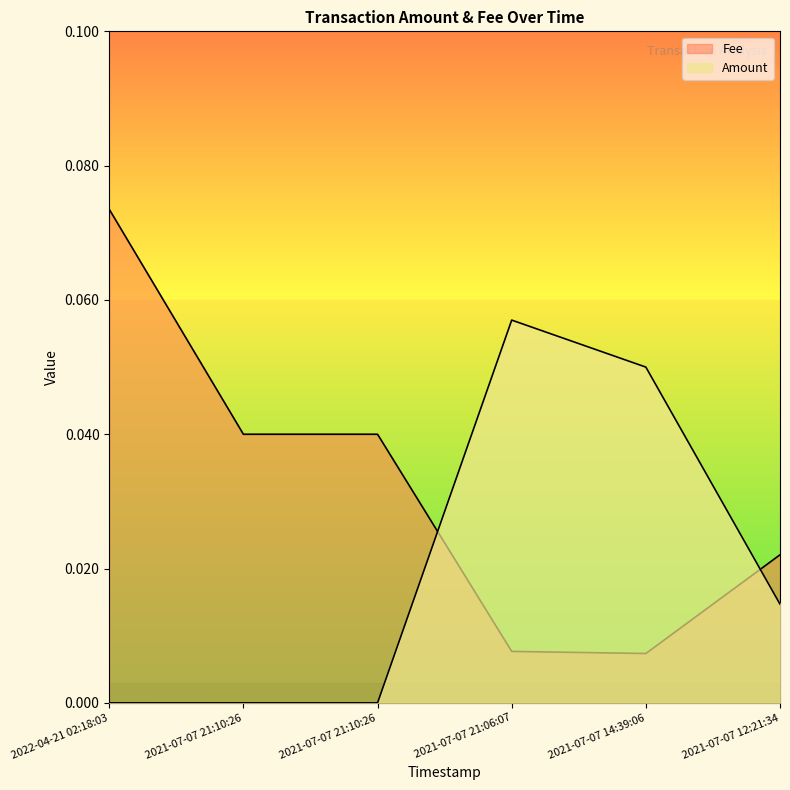

True or false: Fee and Amount cross at least once.

True